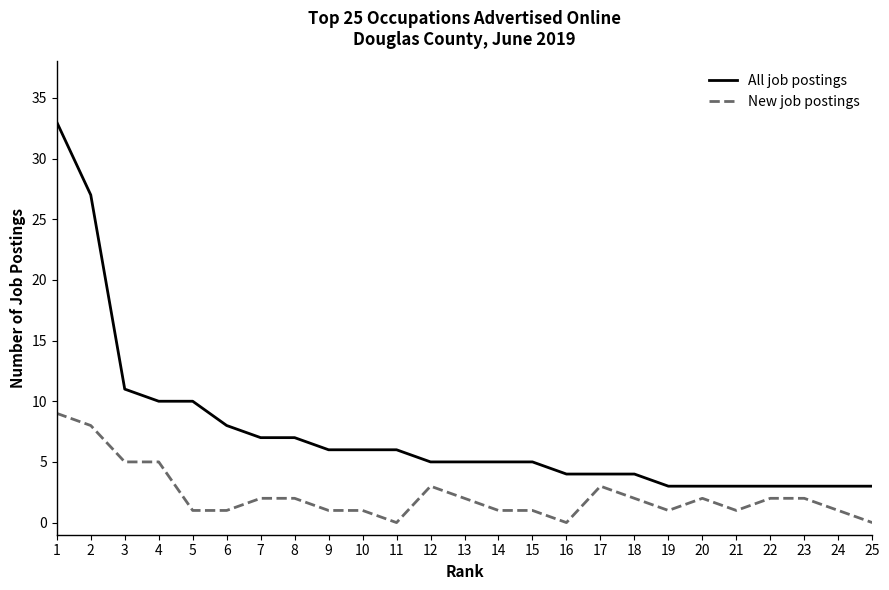

The value of All job postings at 11 is 6. True or false?

True